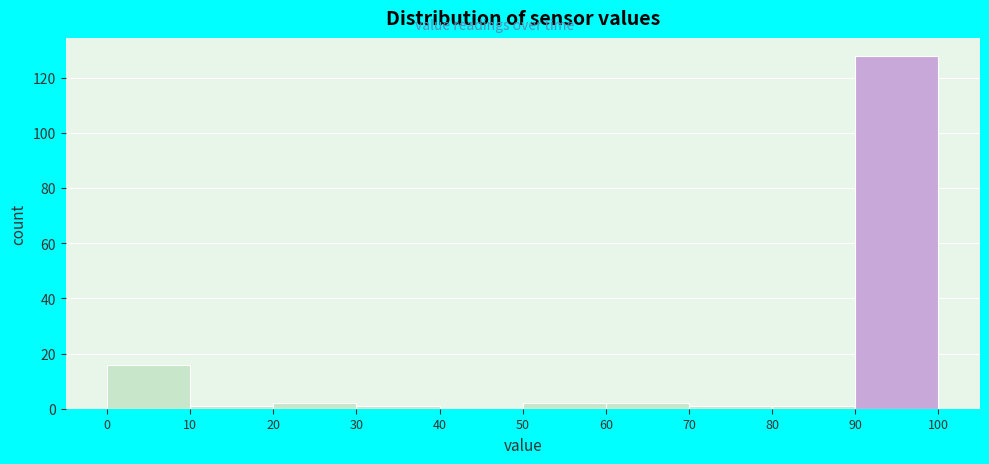

How tall is the bar that spans 50 to 60 on the x-axis? The values are not printed on the chart, so give them approximately, as read against the axis.

2